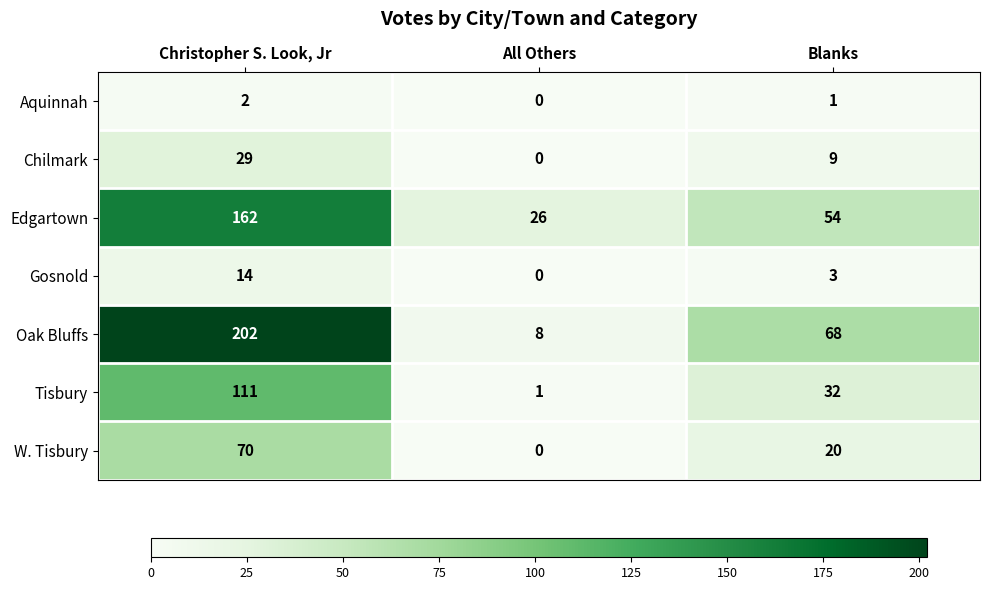

What is the total value across all series at Christopher S. Look, Jr?

590